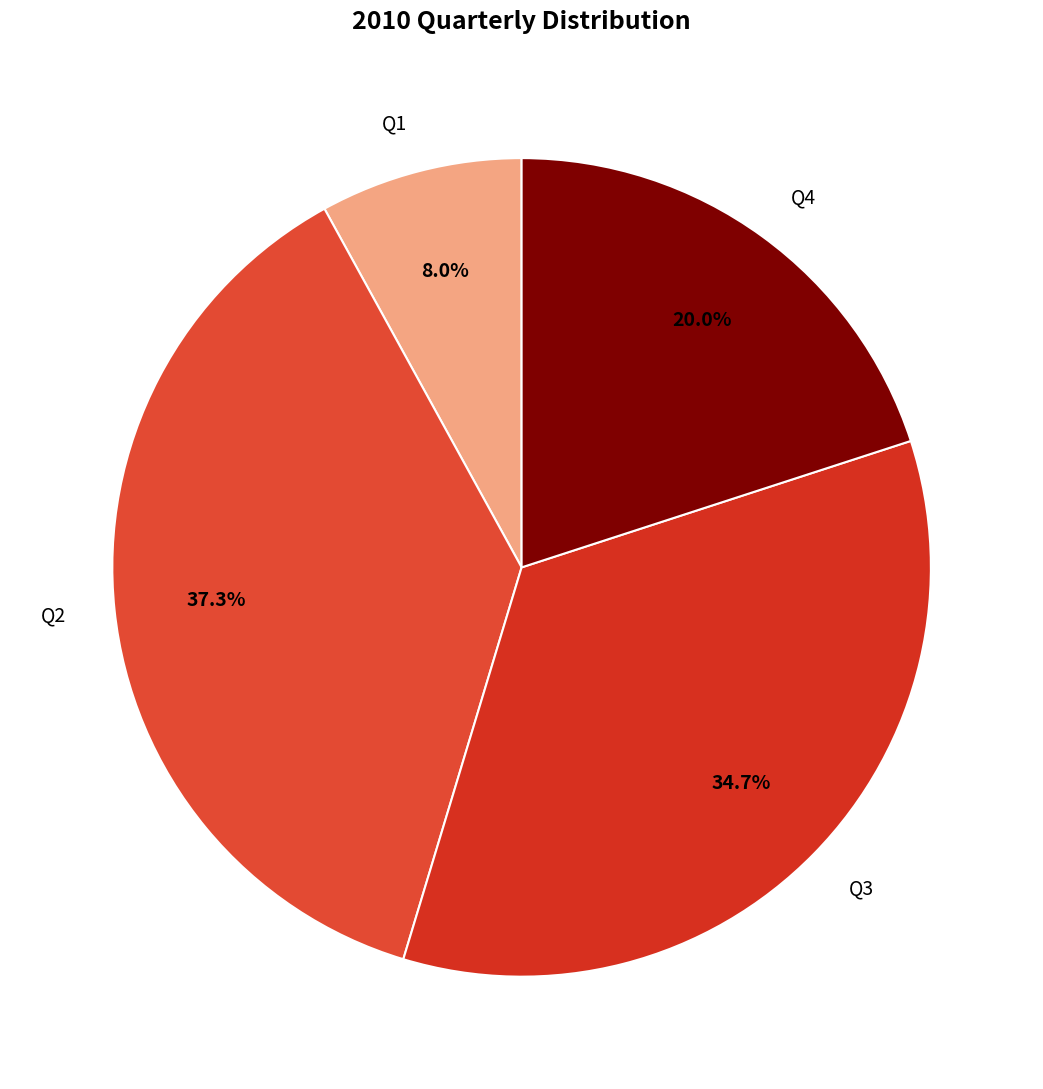

The Q2 slice represents 37% of the pie. True or false?

True